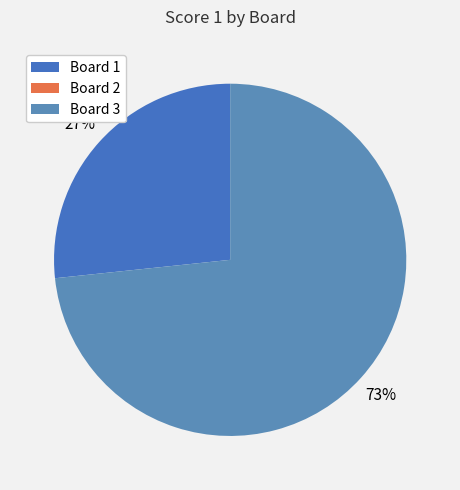

How many slices are in this pie chart?

3